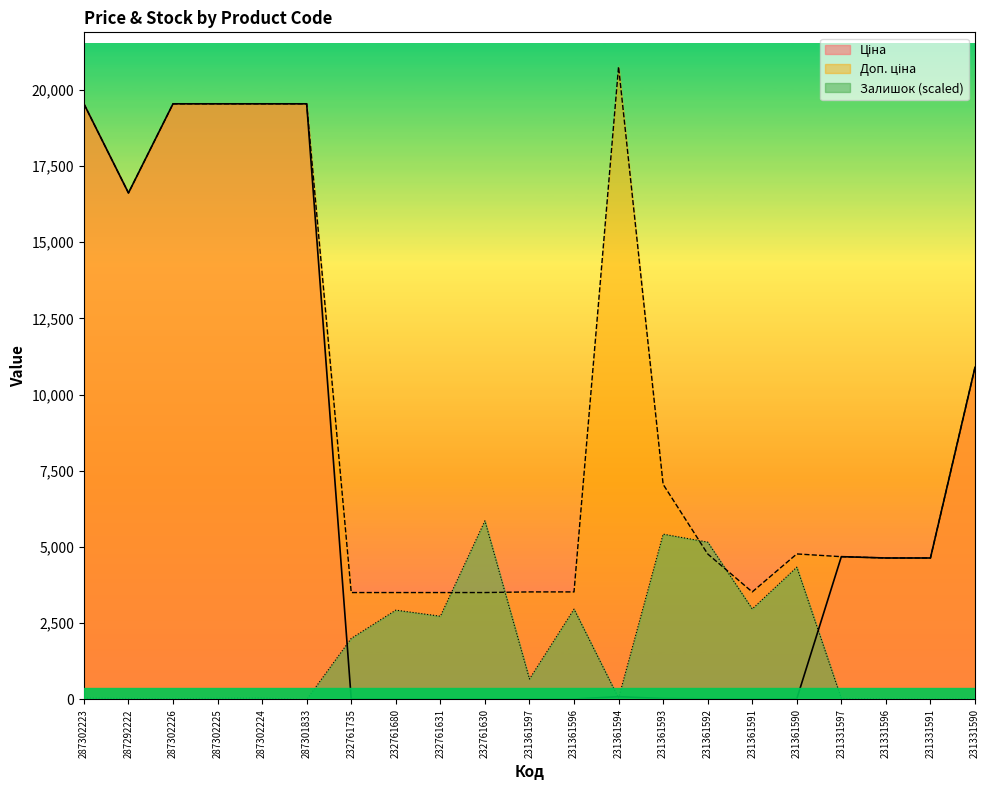

The Доп. ціна series shows 4642.0 at 231331591. True or false?

True